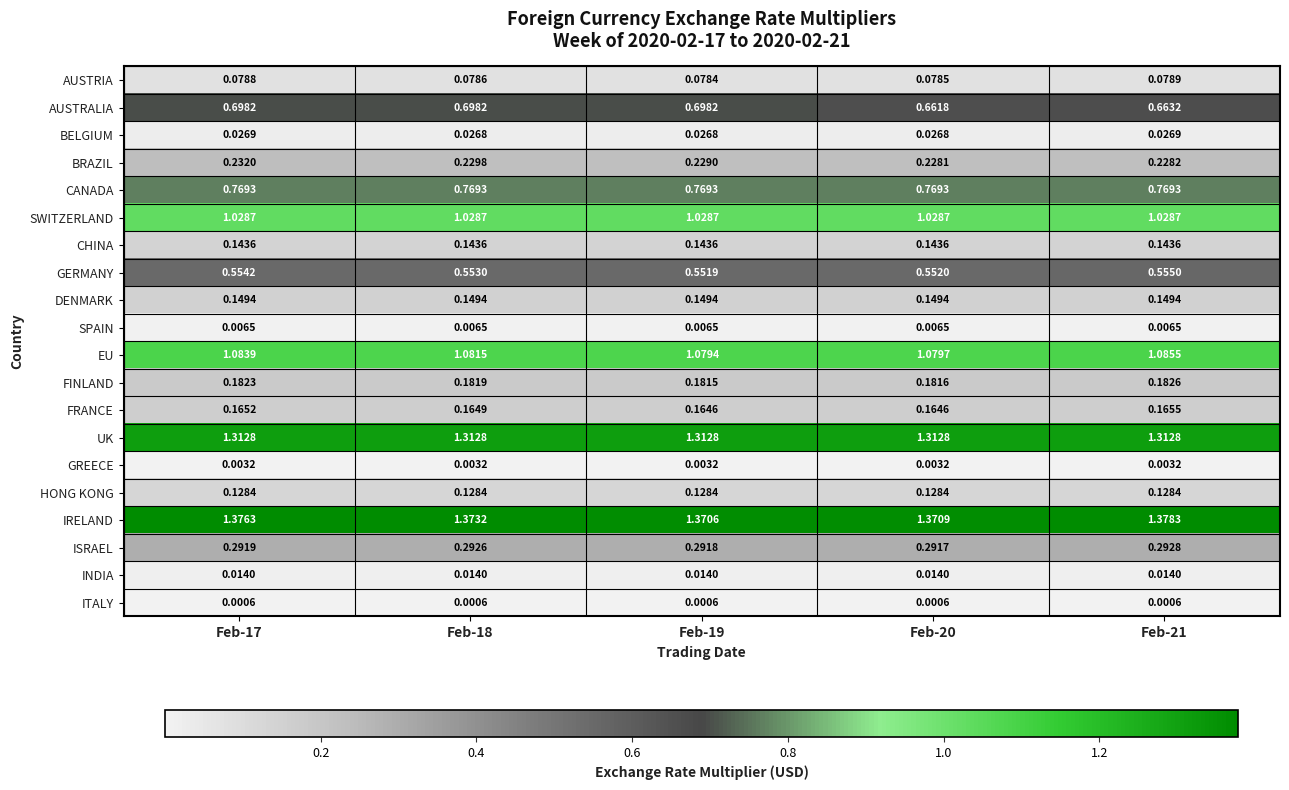

Which series has the widest spread of values?

AUSTRALIA